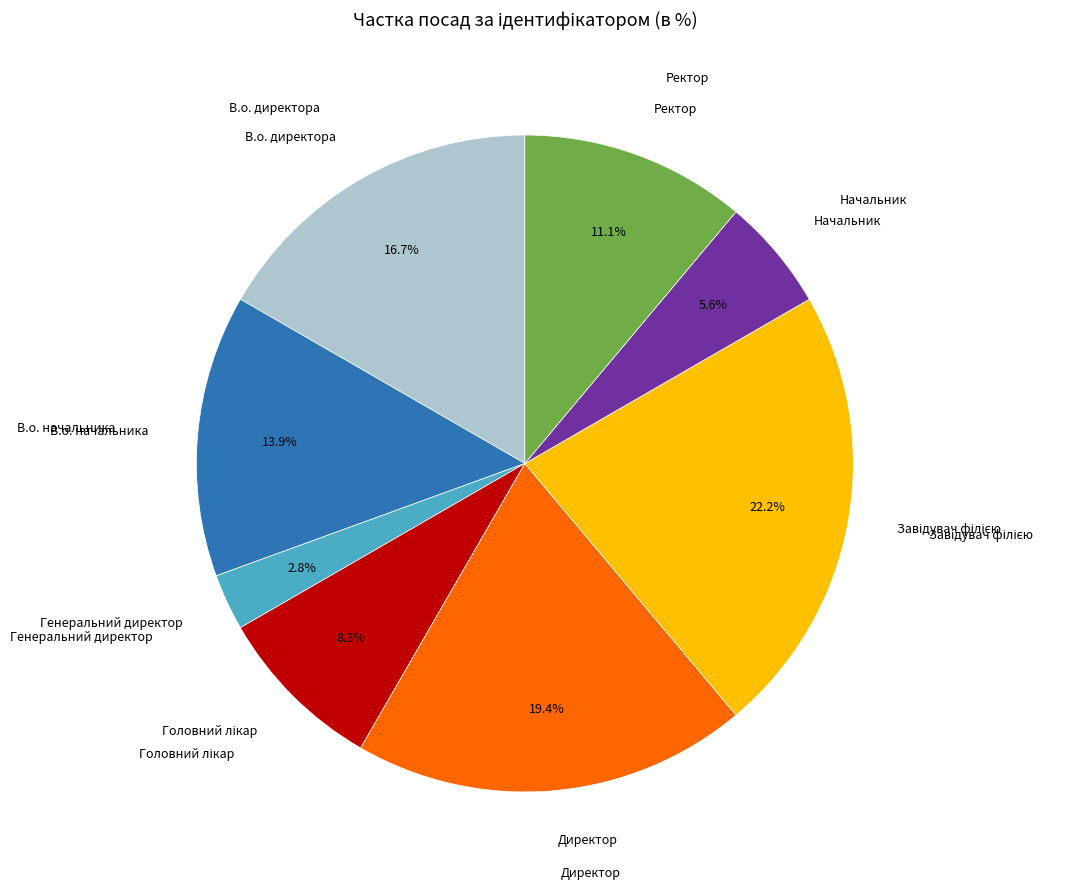

How many segments does this pie chart have?

8